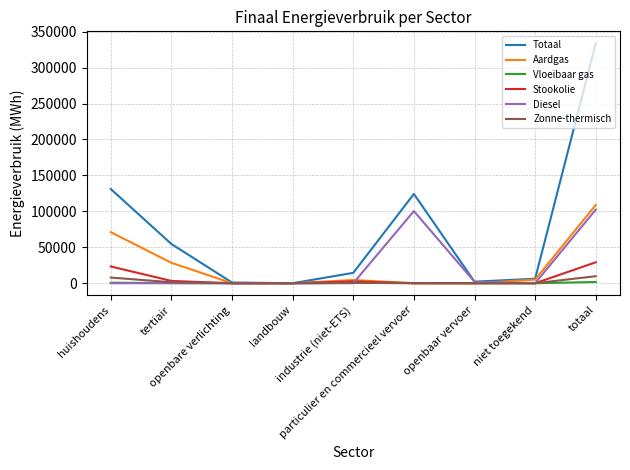

Which series has the largest total across all categories?

Totaal